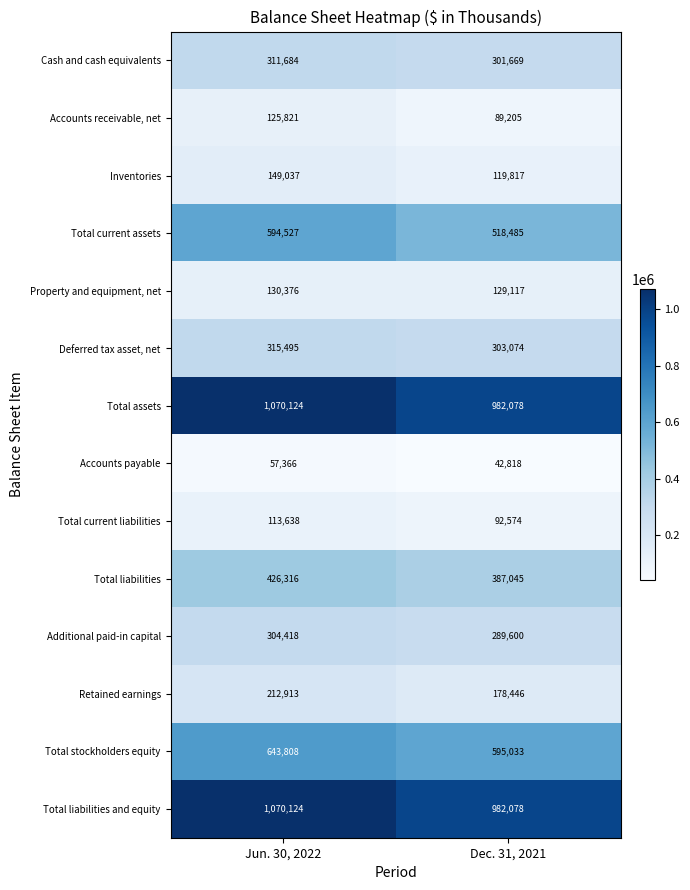

Reading right to left, extract all data points from this chart.

Cash and cash equivalents: 301669	311684
Accounts receivable, net: 89205	125821
Inventories: 119817	149037
Total current assets: 518485	594527
Property and equipment, net: 129117	130376
Deferred tax asset, net: 303074	315495
Total assets: 982078	1070124
Accounts payable: 42818	57366
Total current liabilities: 92574	113638
Total liabilities: 387045	426316
Additional paid-in capital: 289600	304418
Retained earnings: 178446	212913
Total stockholders equity: 595033	643808
Total liabilities and equity: 982078	1070124